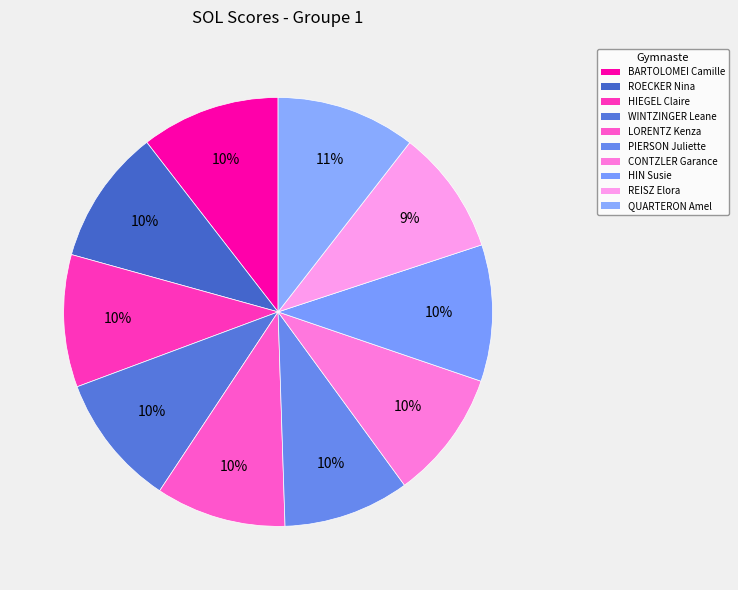

What percentage is the LORENTZ Kenza slice, to the nearest percent?

10%